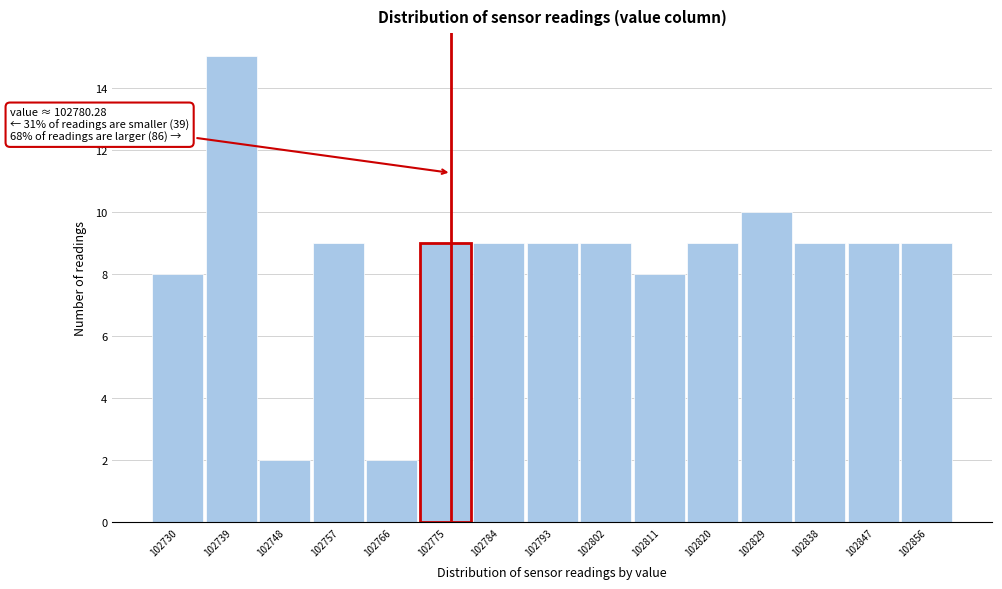

Reading right to left, what are all the values shown in this chart?

9	9	9	10	9	8	9	9	9	9	2	9	2	15	8